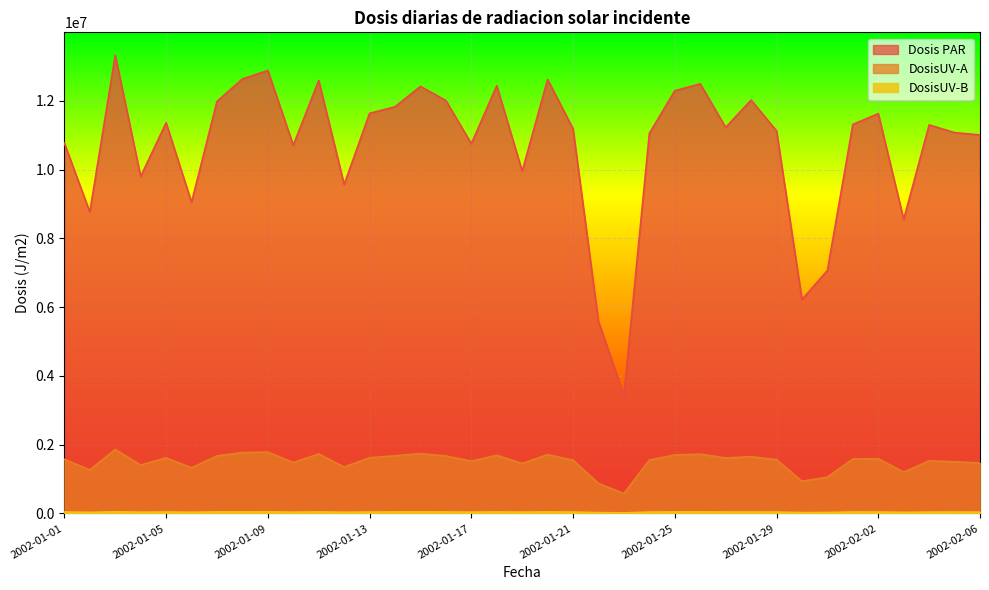

How many lines are shown in the chart?

3